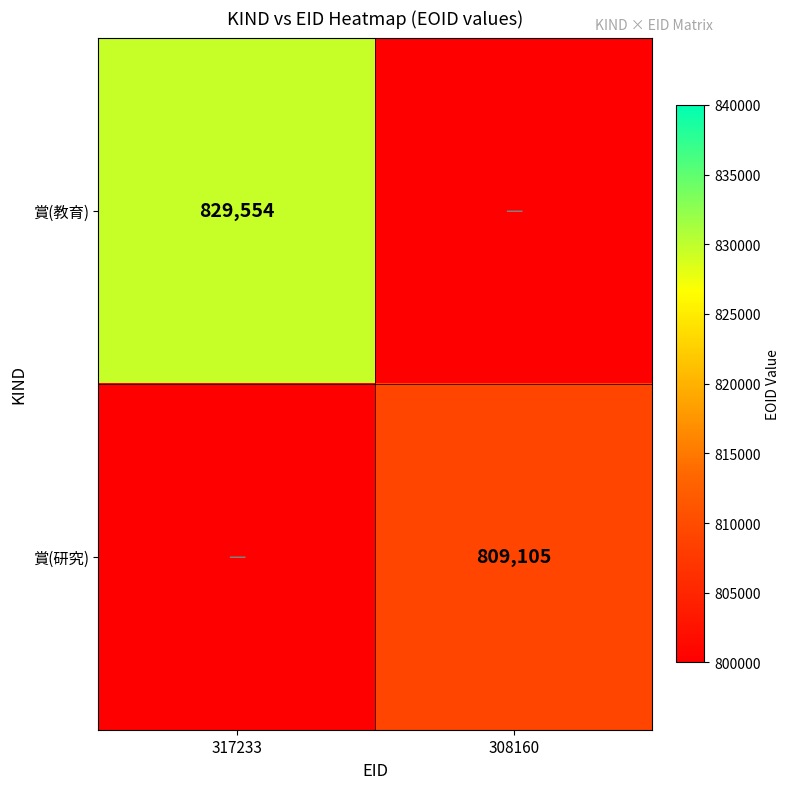

The value of 賞(教育) at 317233 is 829554. True or false?

True